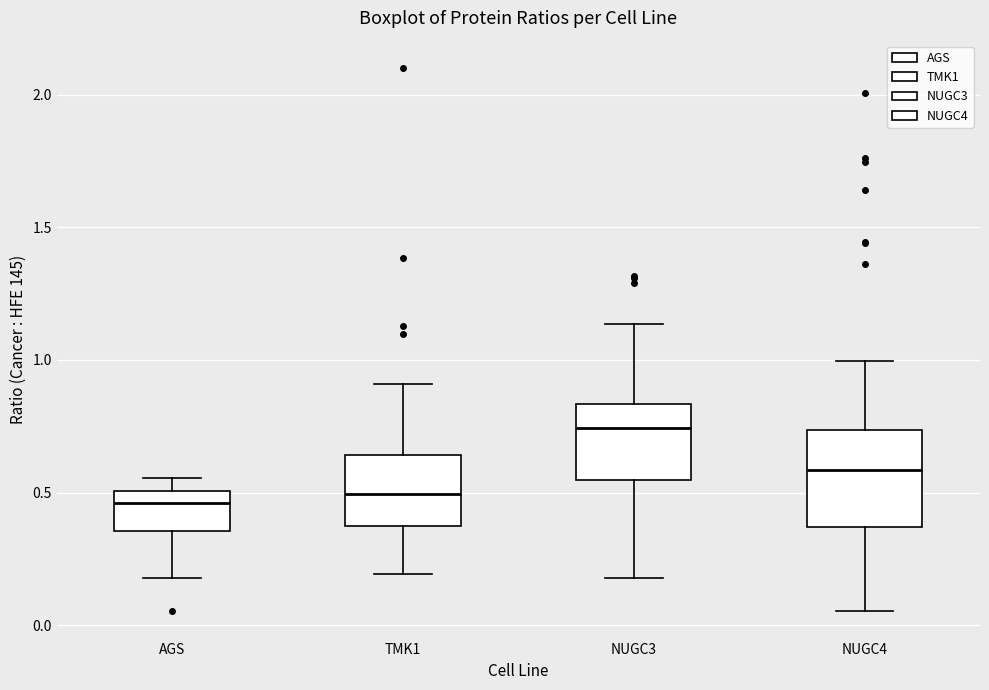

Reading left to right, read every box against the y-axis: the position of its median line, the range the box covers, and the ends of its whiskers. The values are not printed on the chart, so give them approximately, as read against the axis.

AGS: median 0.45, box 0.35 to 0.50, whiskers 0.20 to 0.55
TMK1: median 0.50, box 0.40 to 0.65, whiskers 0.20 to 0.90
NUGC3: median 0.75, box 0.55 to 0.85, whiskers 0.20 to 1.15
NUGC4: median 0.60, box 0.35 to 0.75, whiskers 0.05 to 1.00